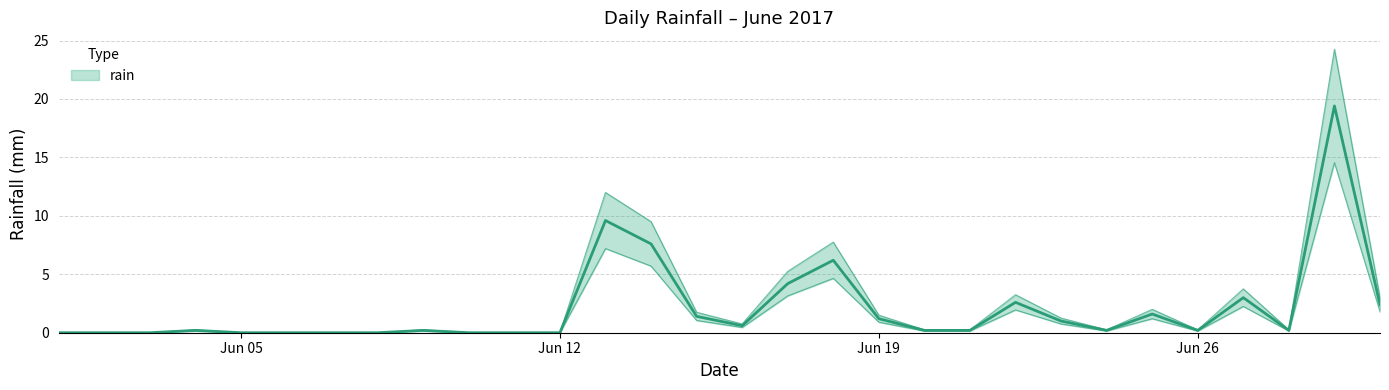

How many points are higher than both their immediate neighbors (excluding endpoints)?

8